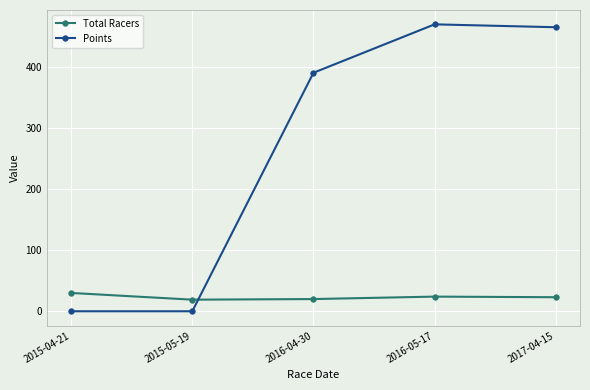

What is the label of the 3rd point from the right?

2016-04-30